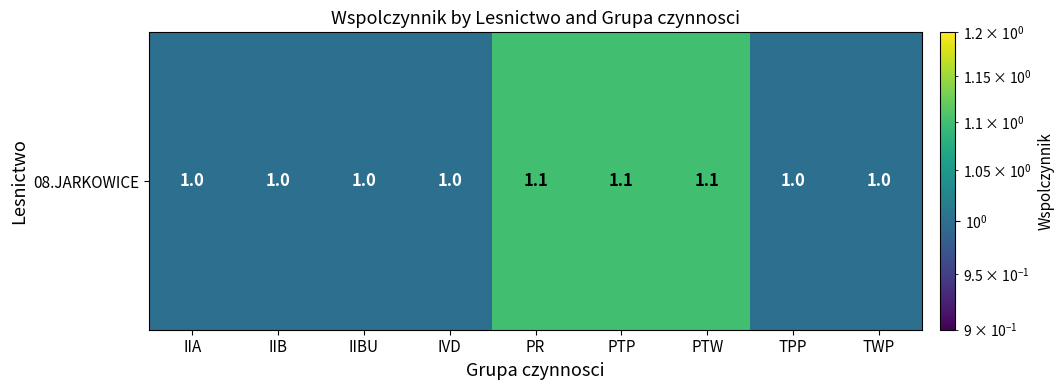

Rank the categories by value from lowest to highest.

IIA, IIB, IIBU, IVD, TPP, TWP, PR, PTP, PTW